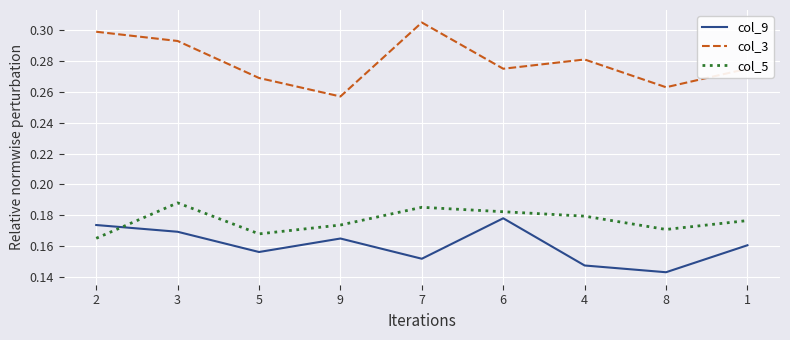

Which label corresponds to the largest value in the chart?

7